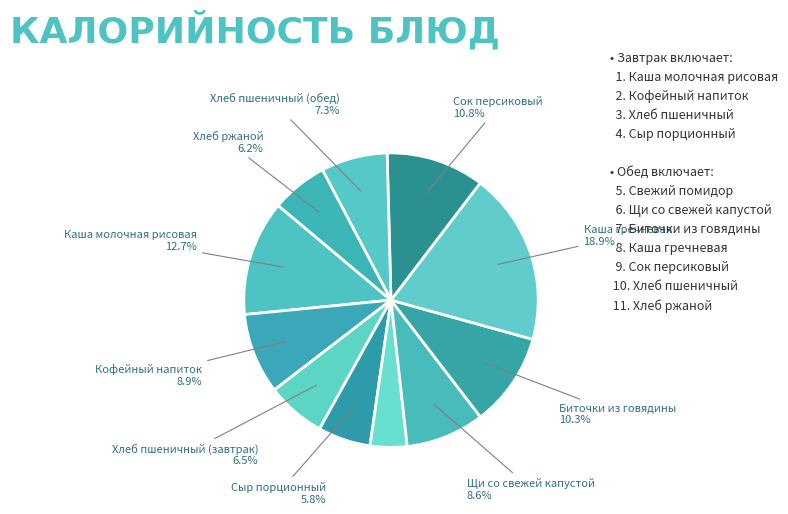

Count the number of slices in the pie.

11